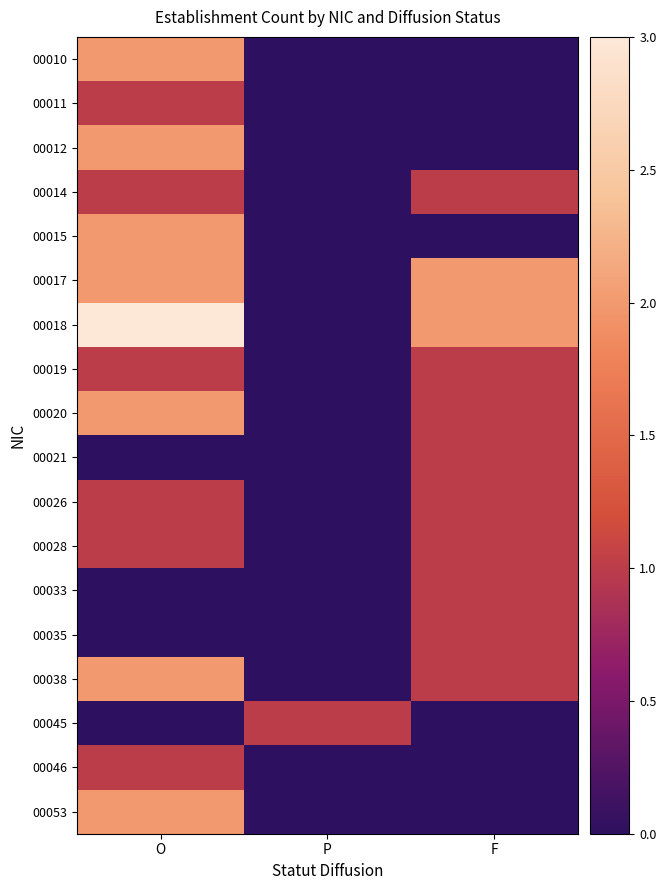

At how many categories does at least one series exceed 1?

2